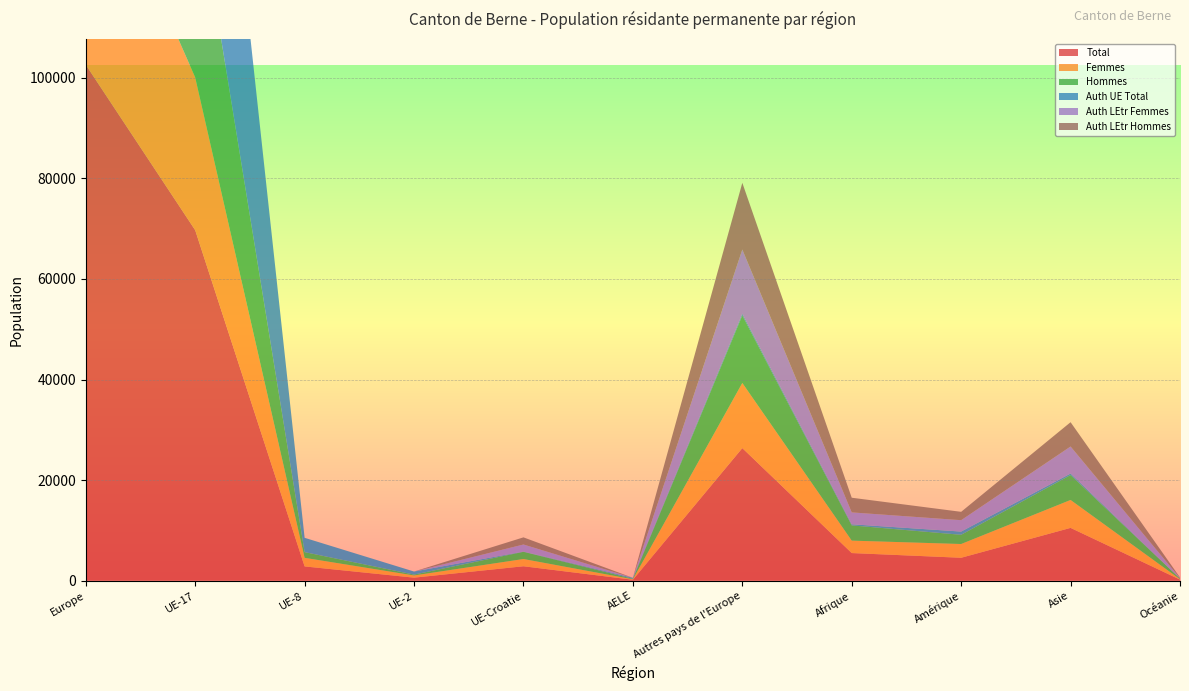

Reading left to right, what are all the values shown in this chart?

Total: Europe=102599	UE-17=69707	UE-8=2844	UE-2=609	UE-Croatie=2874	AELE=192	Autres pays de l'Europe=26373	Afrique=5501	Amérique=4566	Asie=10507	Océanie=214
Femmes: Europe=47001	UE-17=30375	UE-8=1706	UE-2=437	UE-Croatie=1441	AELE=92	Autres pays de l'Europe=12950	Afrique=2472	Amérique=2732	Asie=5550	Océanie=83
Hommes: Europe=55598	UE-17=39332	UE-8=1138	UE-2=172	UE-Croatie=1433	AELE=100	Autres pays de l'Europe=13423	Afrique=3029	Amérique=1834	Asie=4957	Océanie=131
Auth UE Total: Europe=73766	UE-17=69707	UE-8=2844	UE-2=609	UE-Croatie=57	AELE=192	Autres pays de l'Europe=357	Afrique=223	Amérique=643	Asie=302	Océanie=18
Auth LEtr Femmes: Europe=14154	UE-17=0	UE-8=0	UE-2=0	UE-Croatie=1399	AELE=0	Autres pays de l'Europe=12755	Afrique=2362	Amérique=2264	Asie=5374	Océanie=74
Auth LEtr Hommes: Europe=14679	UE-17=0	UE-8=0	UE-2=0	UE-Croatie=1418	AELE=0	Autres pays de l'Europe=13261	Afrique=2916	Amérique=1659	Asie=4831	Océanie=122